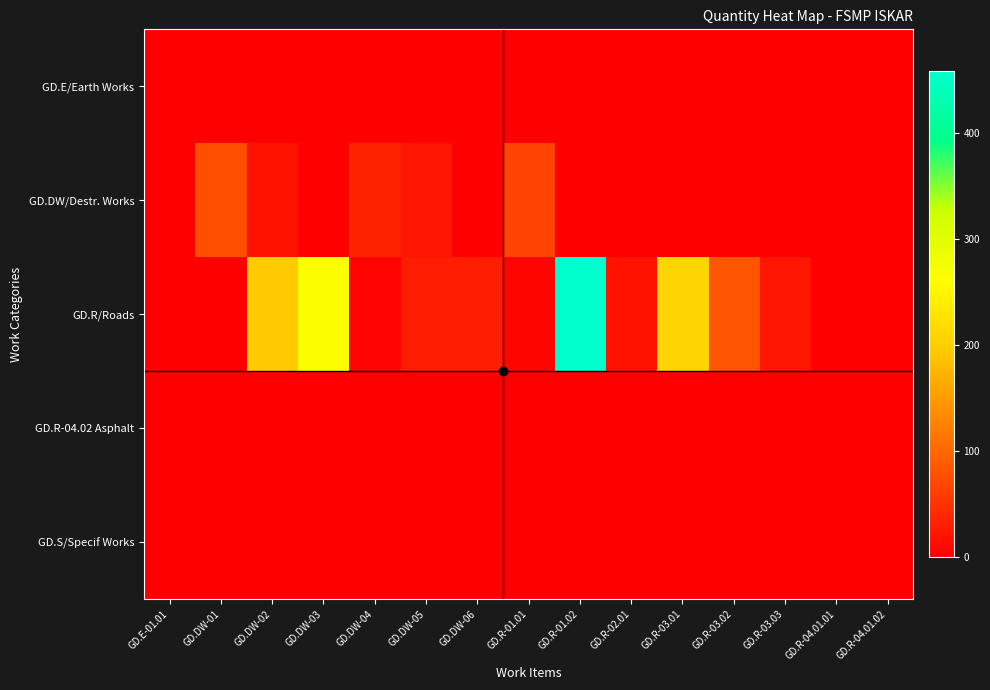

Which has a higher value, GD.DW-03 or GD.R-03.02?

GD.DW-03